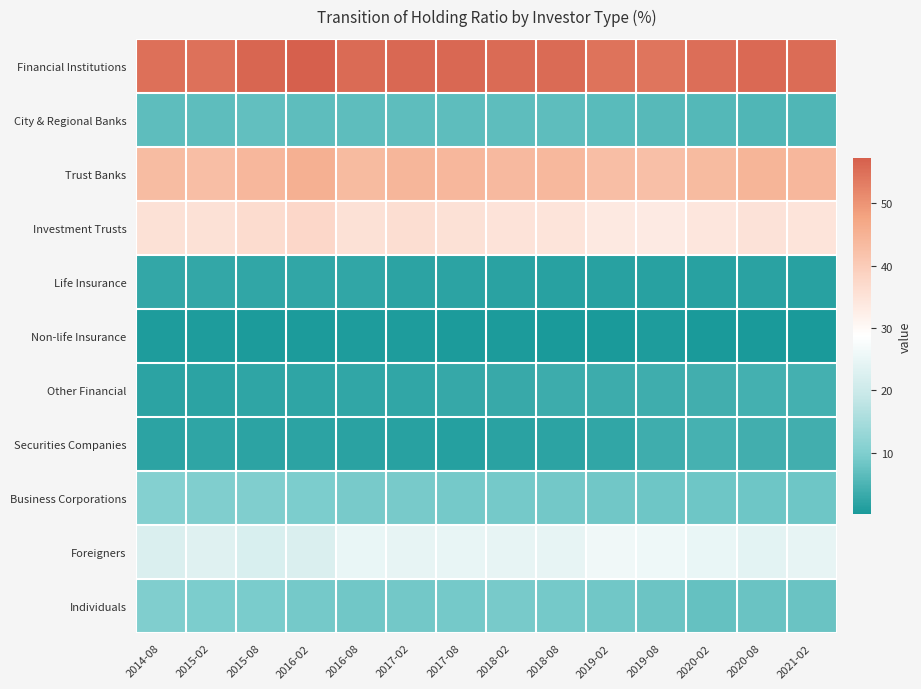

Which category has the highest value across all series?

2016-02